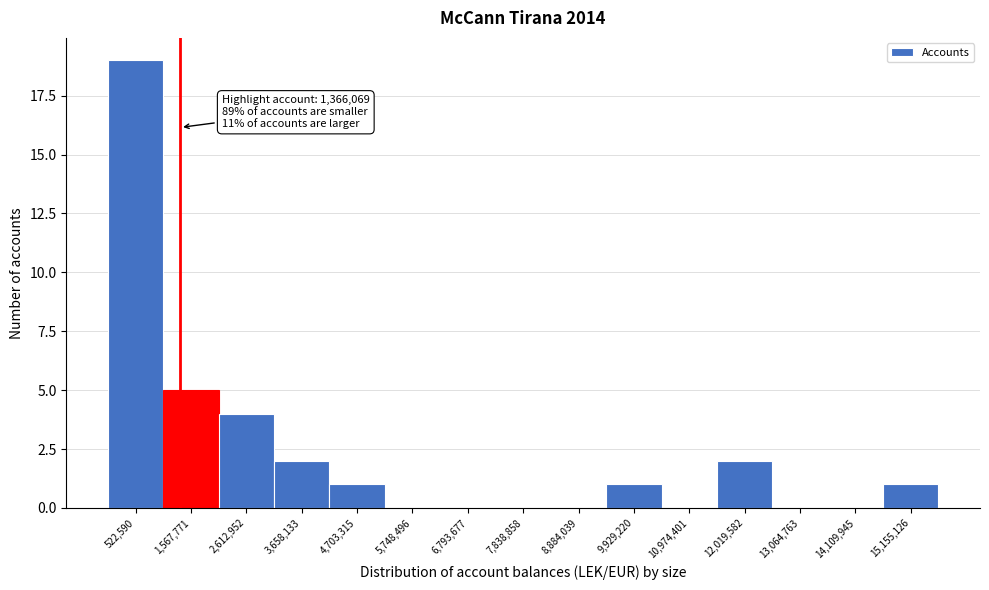

Which range on the x-axis has the tallest bar?

0 to 1000000